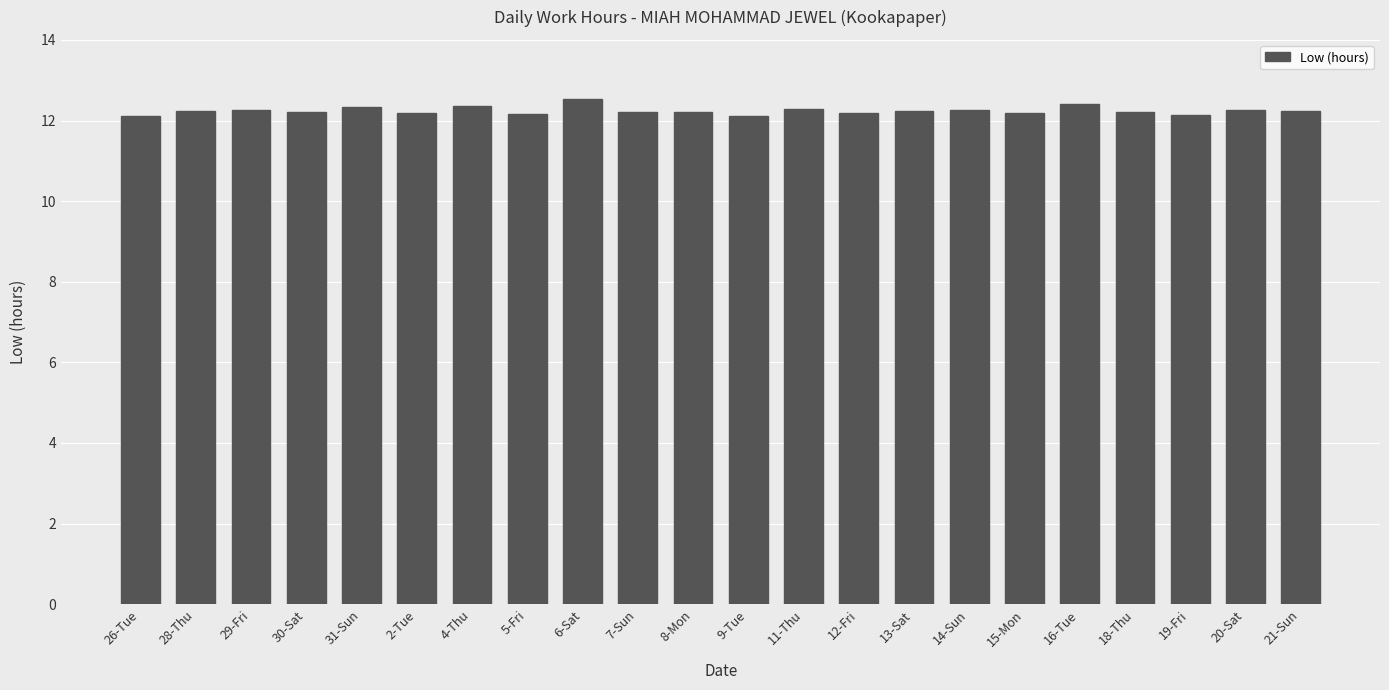

What is the sum of the values at 6-Sat and 5-Fri?

24.7